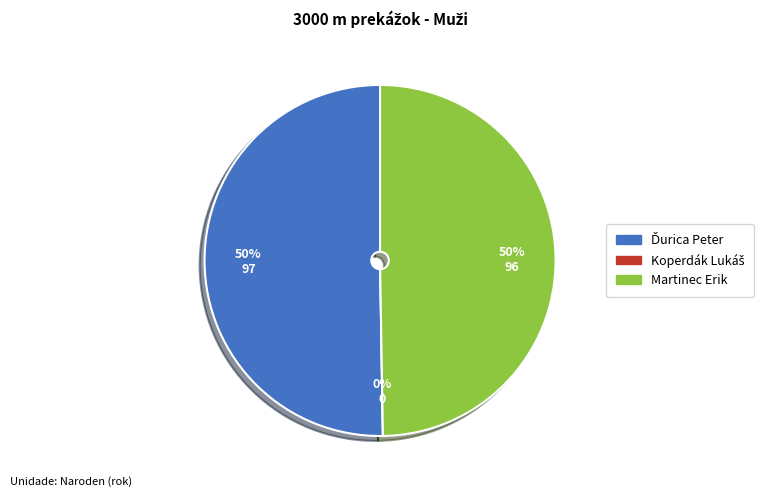

Between Martinec Erik and Koperdák Lukáš, which is larger?

Martinec Erik